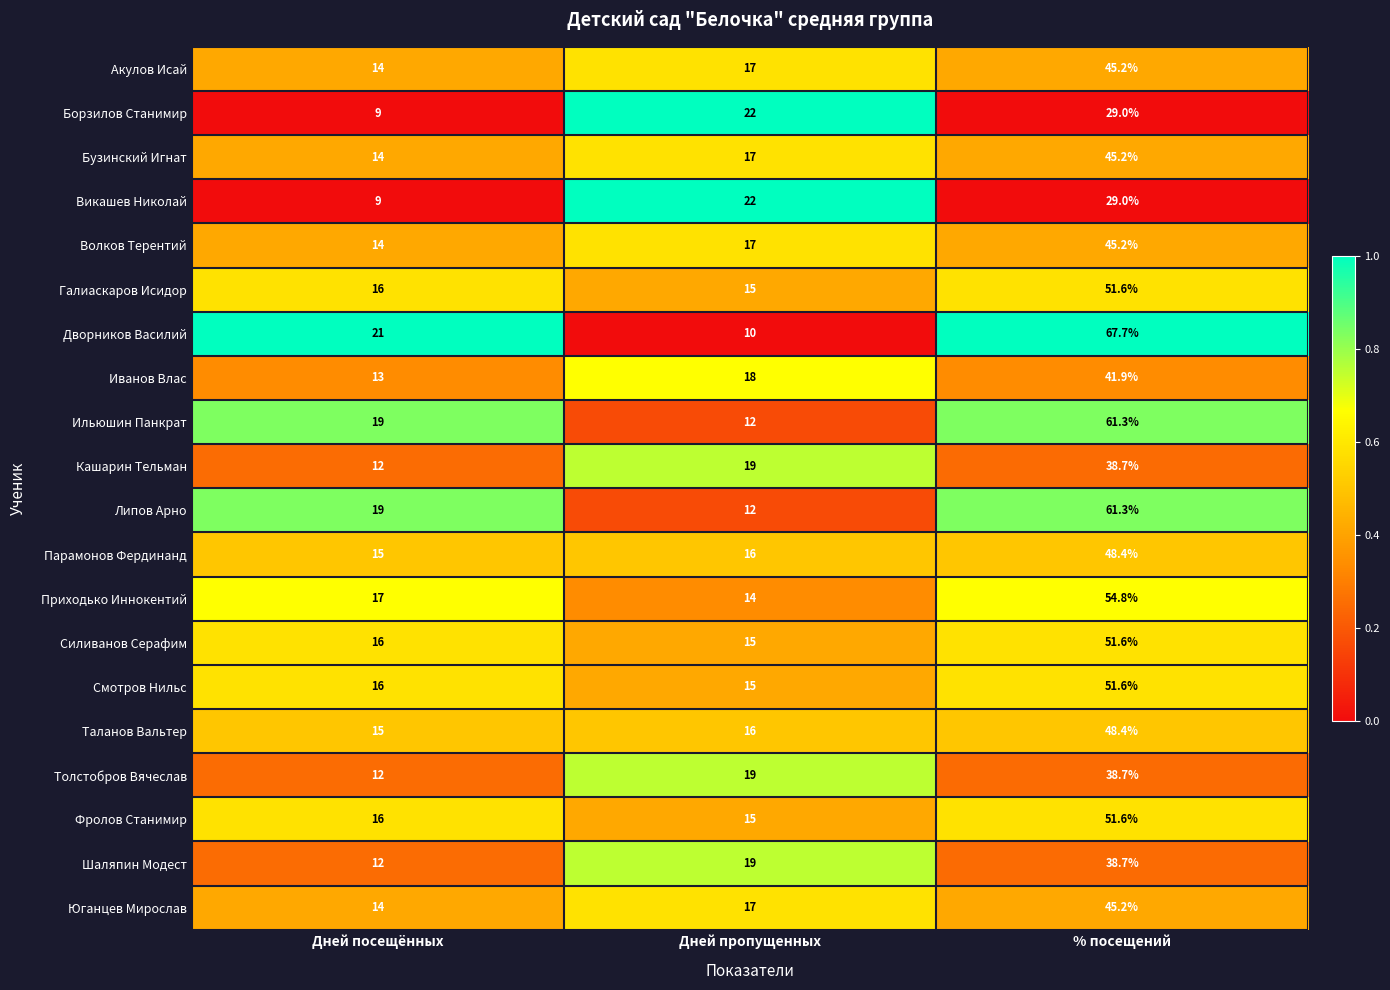

Between Дней пропущенных and % посещений, which series saw the biggest shift?

Дворников Василий